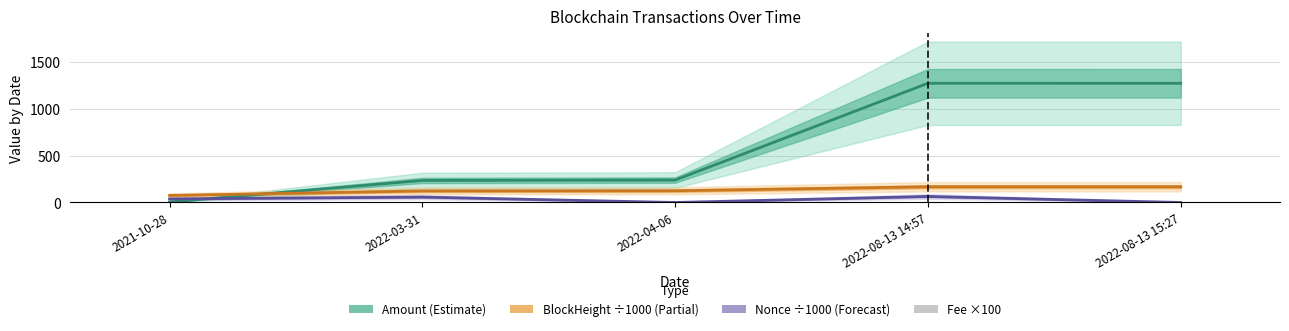

At how many categories does at least one series exceed 419?

2